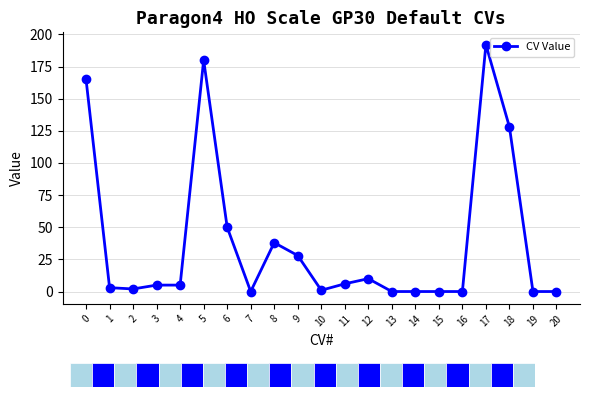

True or false: the data shows 26 at 8.

False